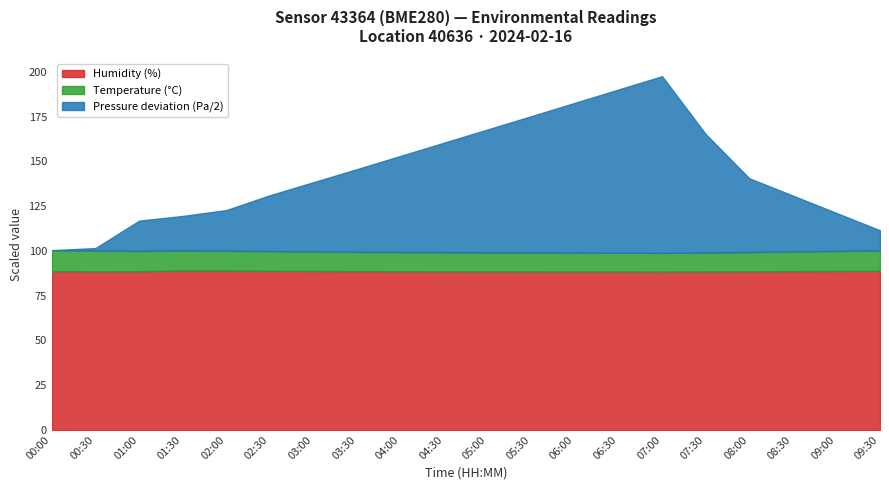

True or false: pressure and humidity cross at least once.

False